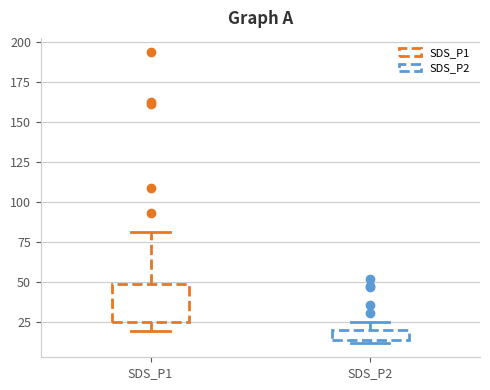

Which box is the tallest, from its lower edge to its upper edge?

SDS_P1